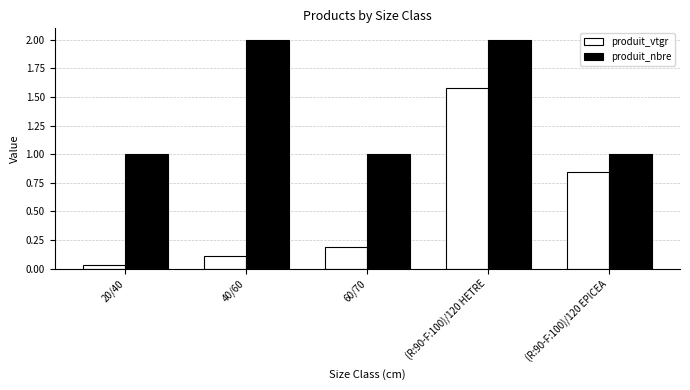

What is the difference between the produit_vtgr values at (R:90-F:100)/120 EPICEA and 60/70?

0.7